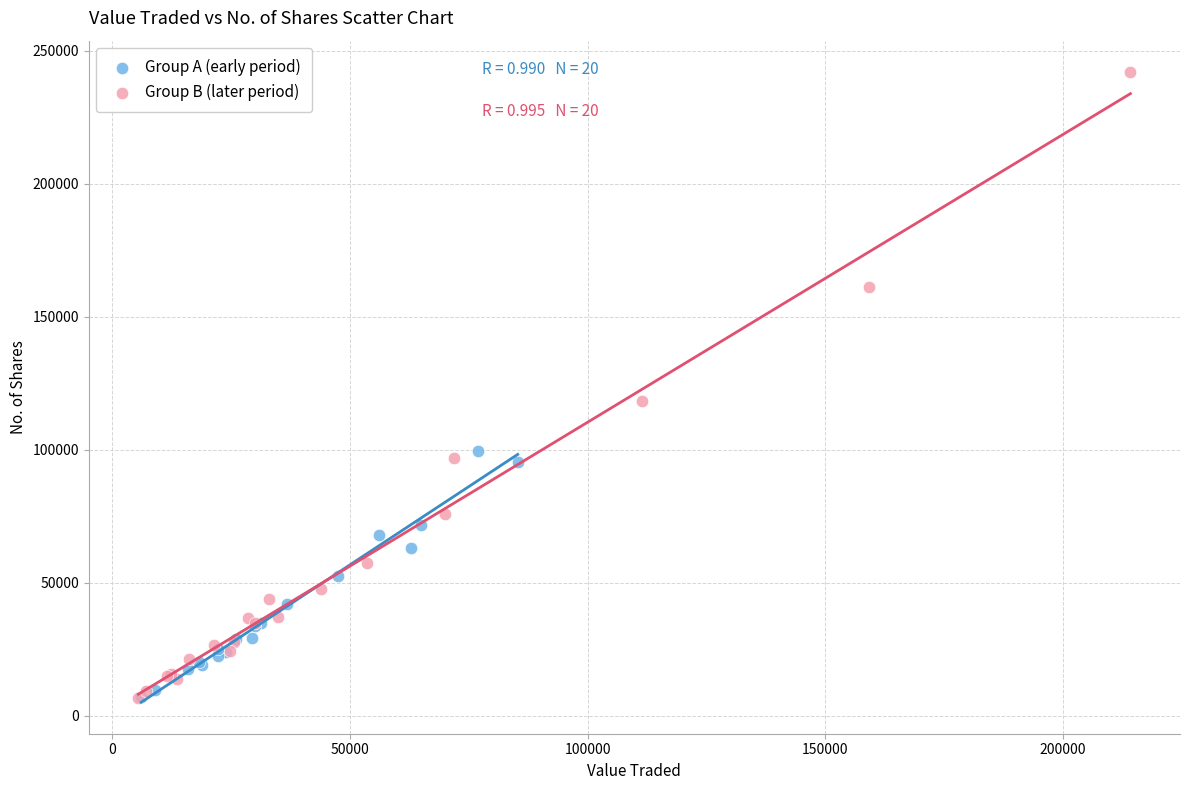

What are all the series names shown in the legend?

Group A (early period), Group B (later period)